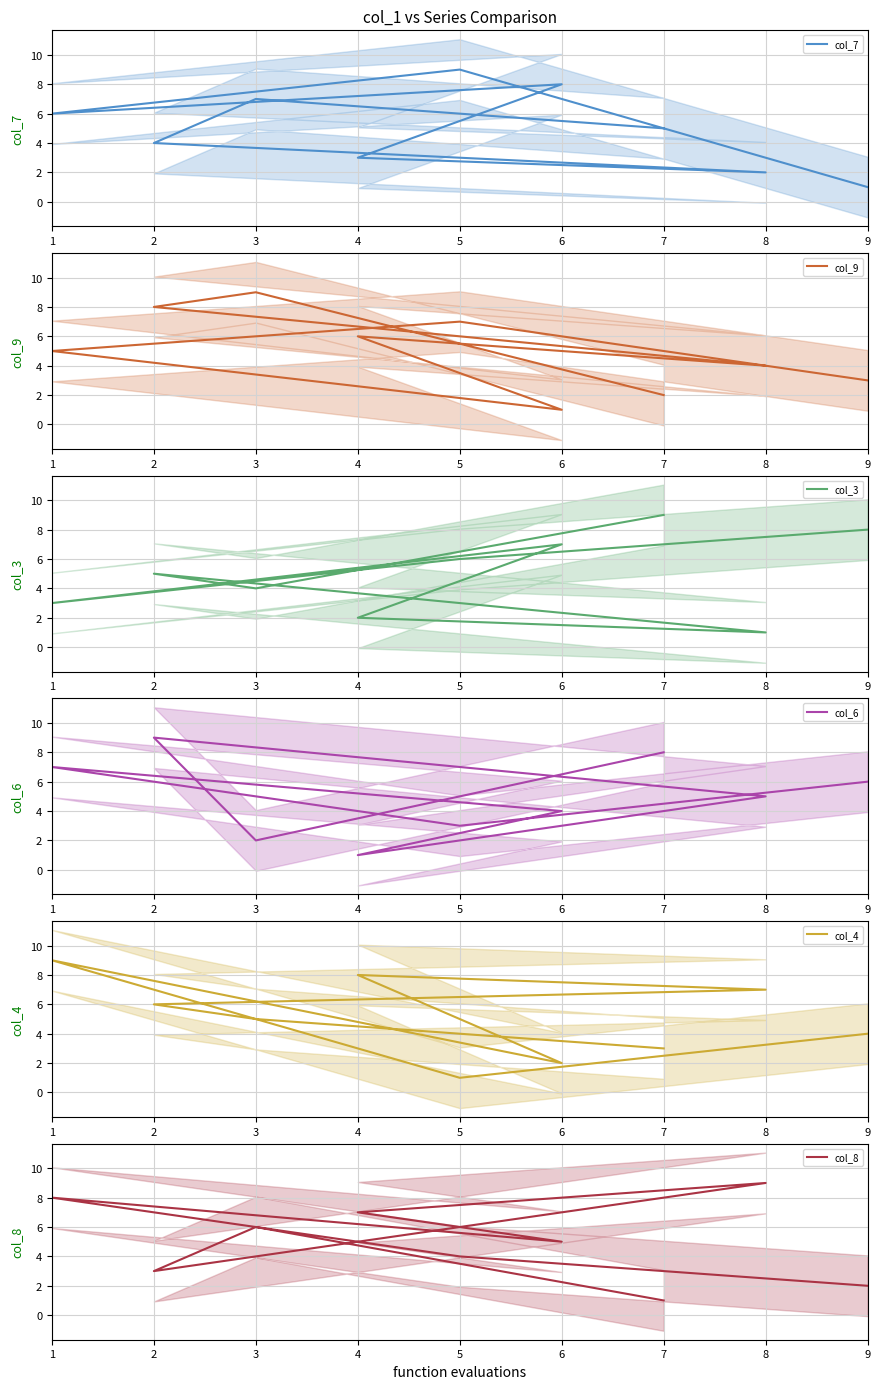

How many values in the col_8 series exceed 5?

4